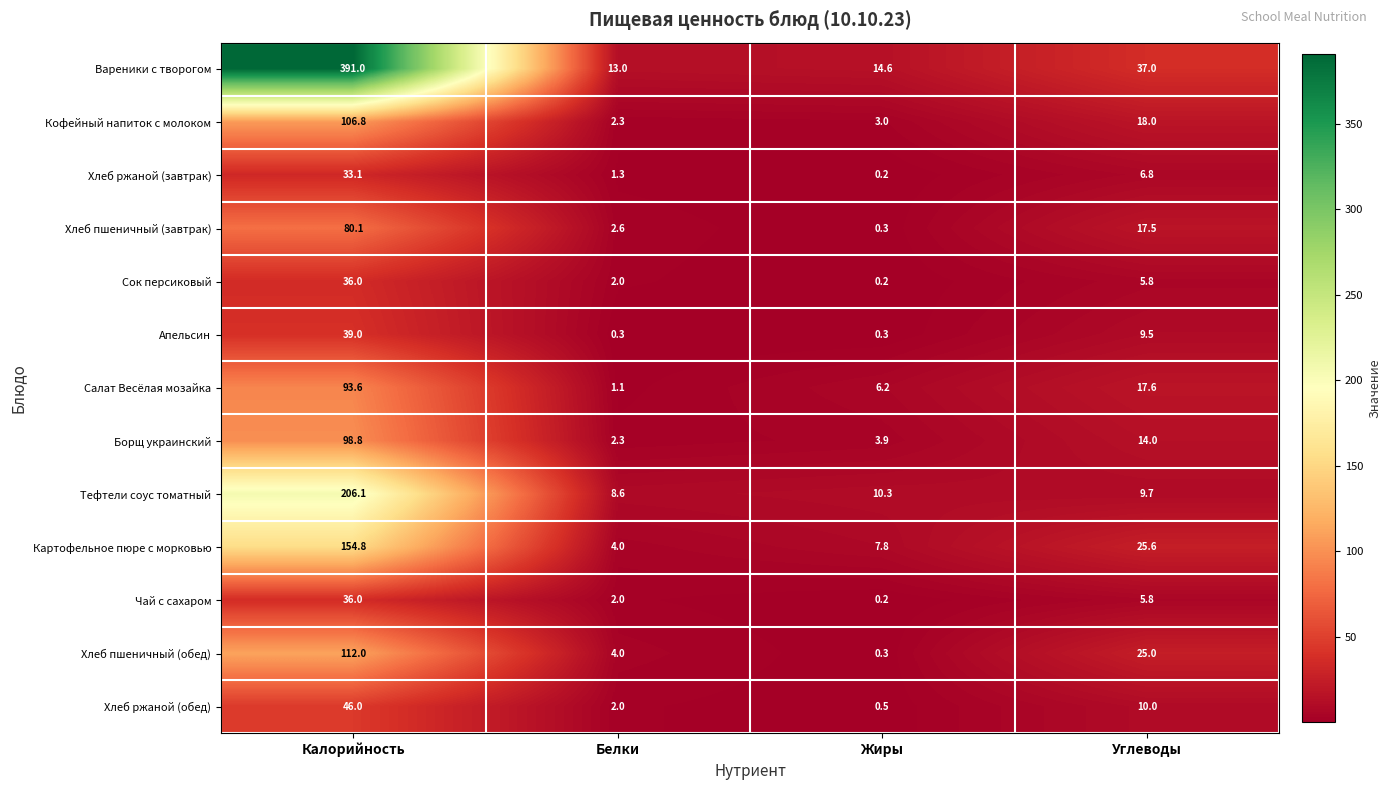

What is the maximum value for Картофельное пюре с морковью?

154.8